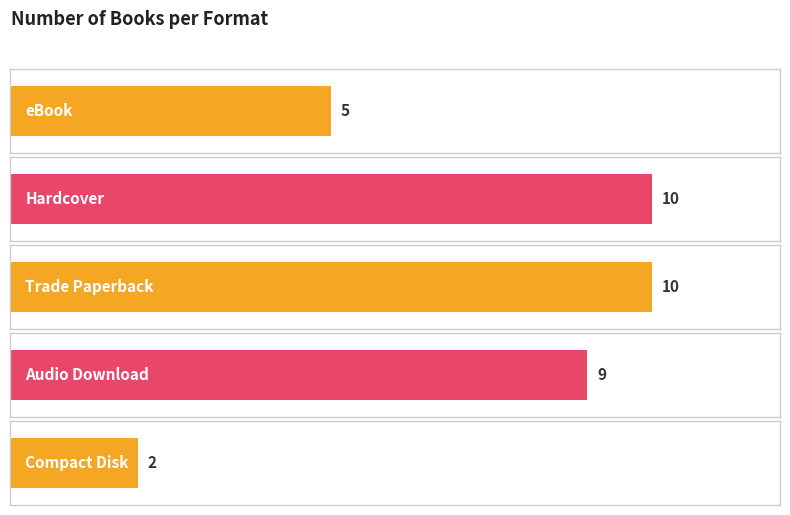

What is the minimum value shown in the chart?

2